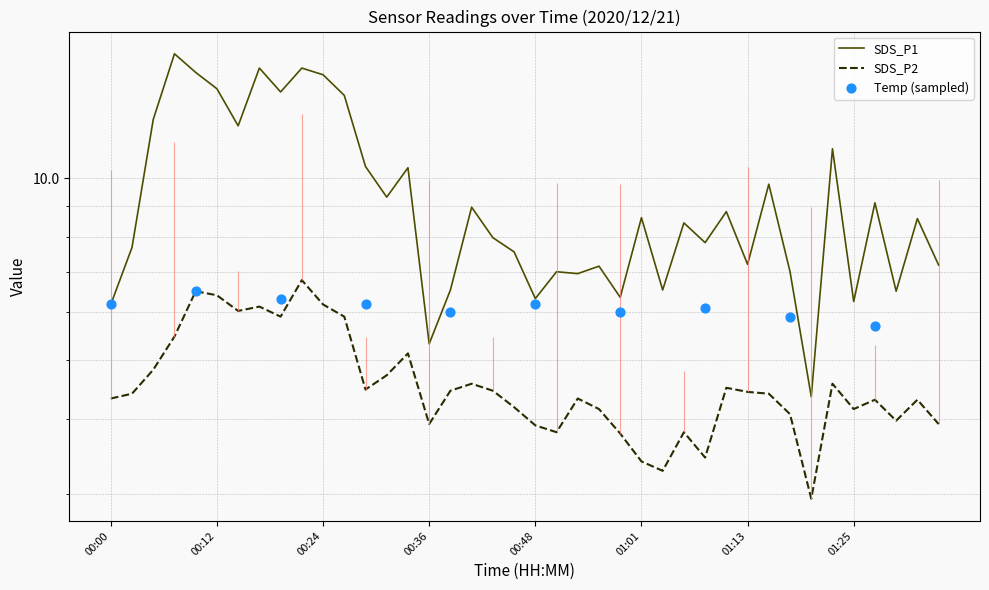

At which category is the sum across all series the highest?

00:21